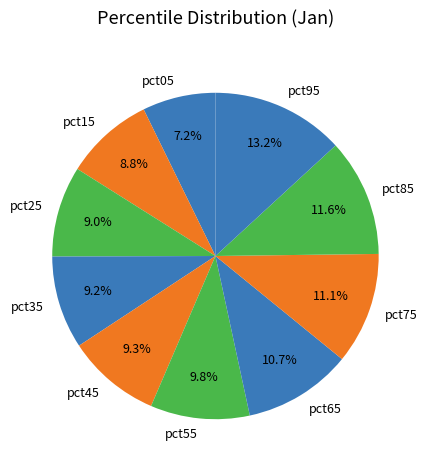

What percentage do pct85 and pct95 together represent?

24.8%